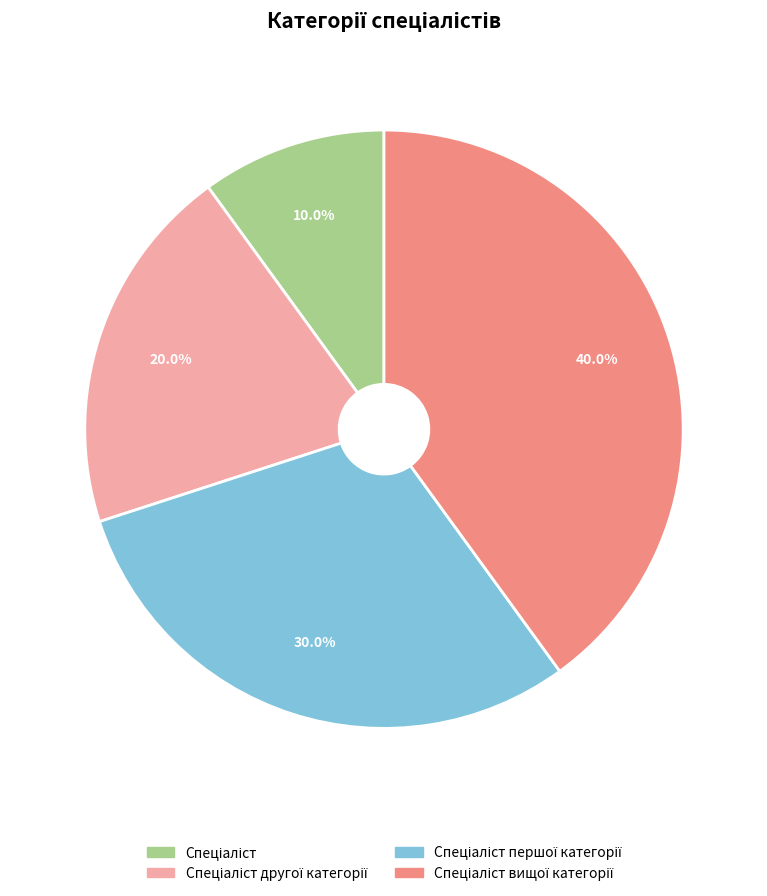

Is there any slice that represents more than half of the pie?

No